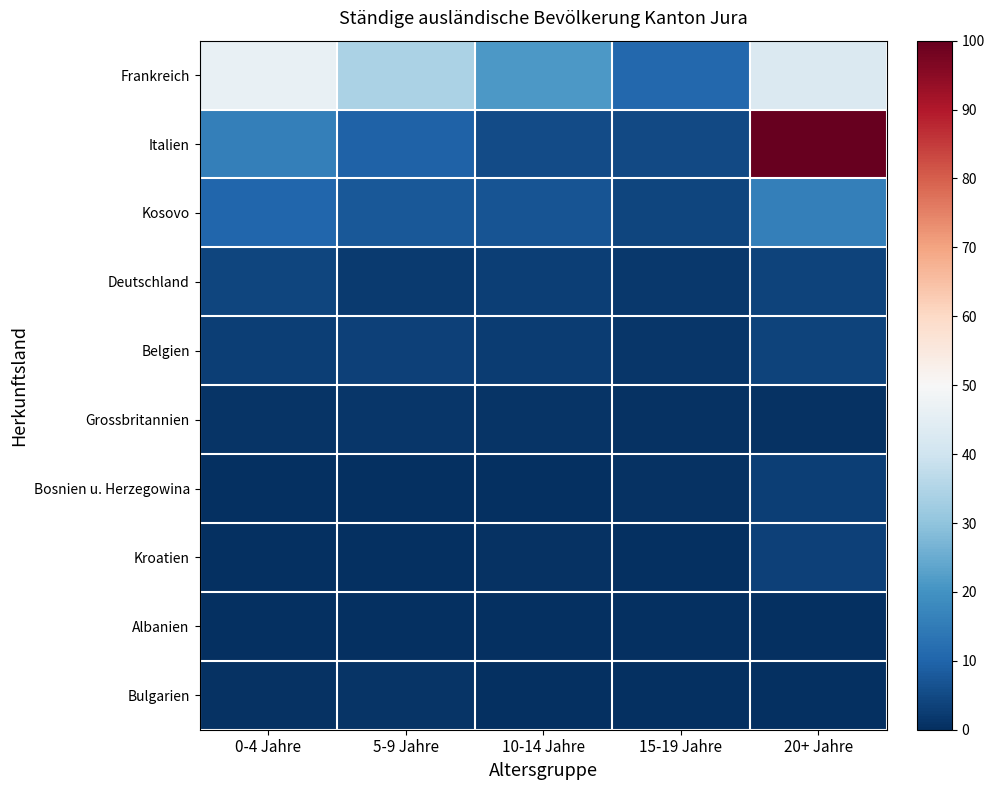

Which series changed the most between 0-4 Jahre and 20+ Jahre?

Italien